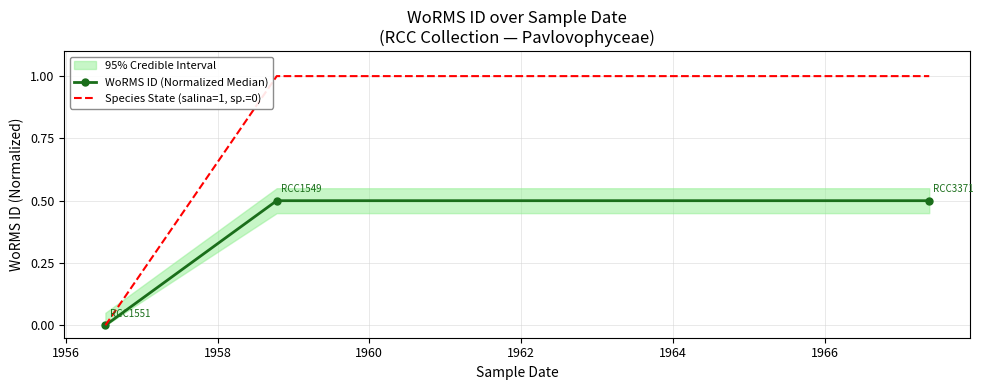

Rank the series at 1956 from lowest to highest value.

WoRMS ID (Normalized Median), Species State (salina=1, sp.=0)